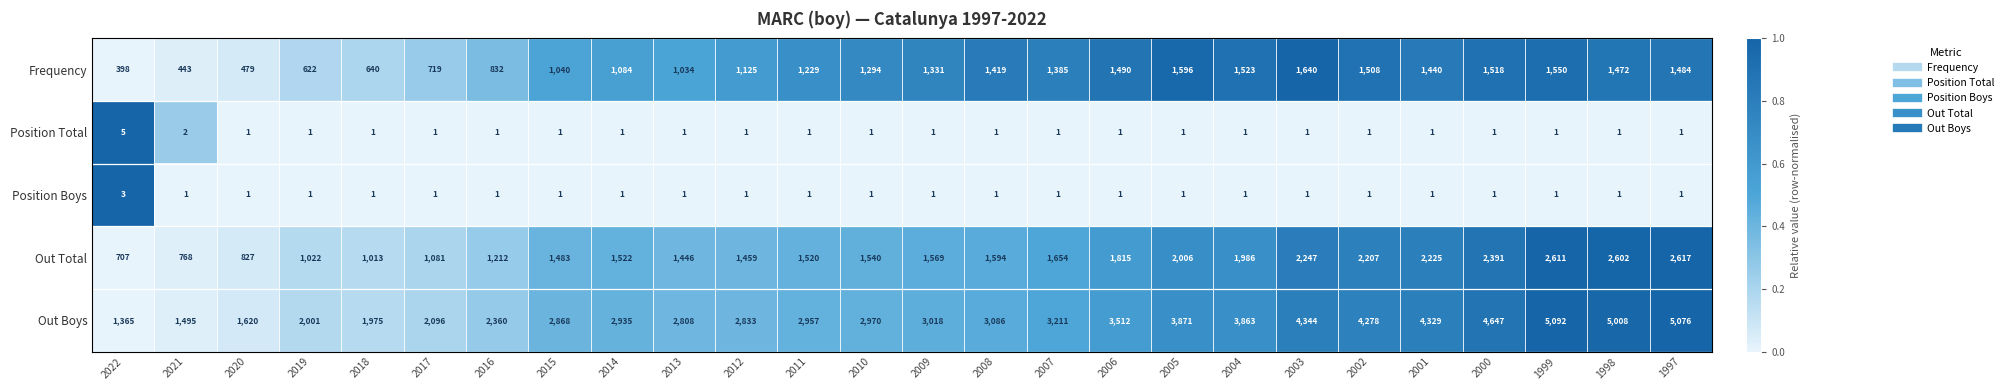

Count the number of categories in the chart.

26